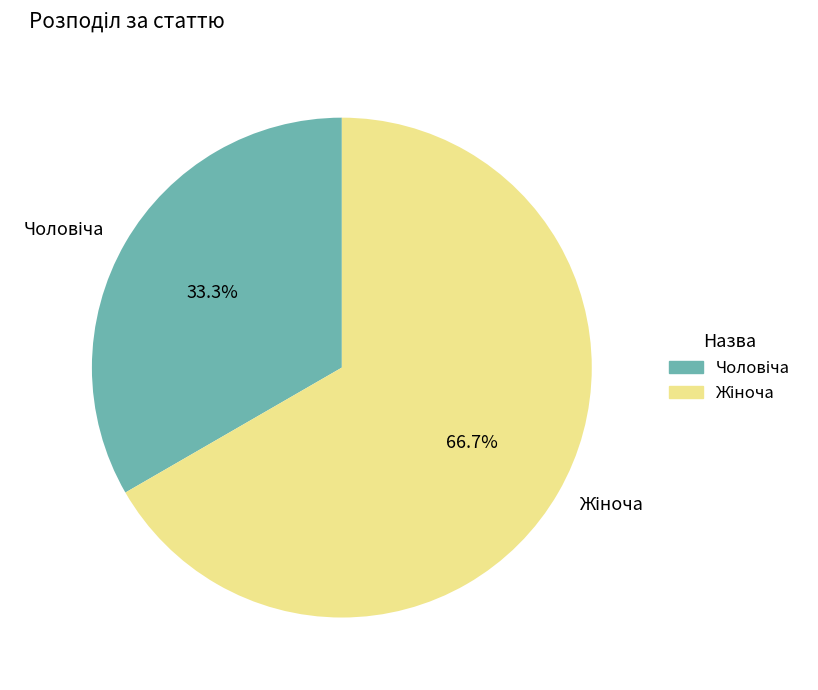

Is there a majority slice in this chart?

Yes